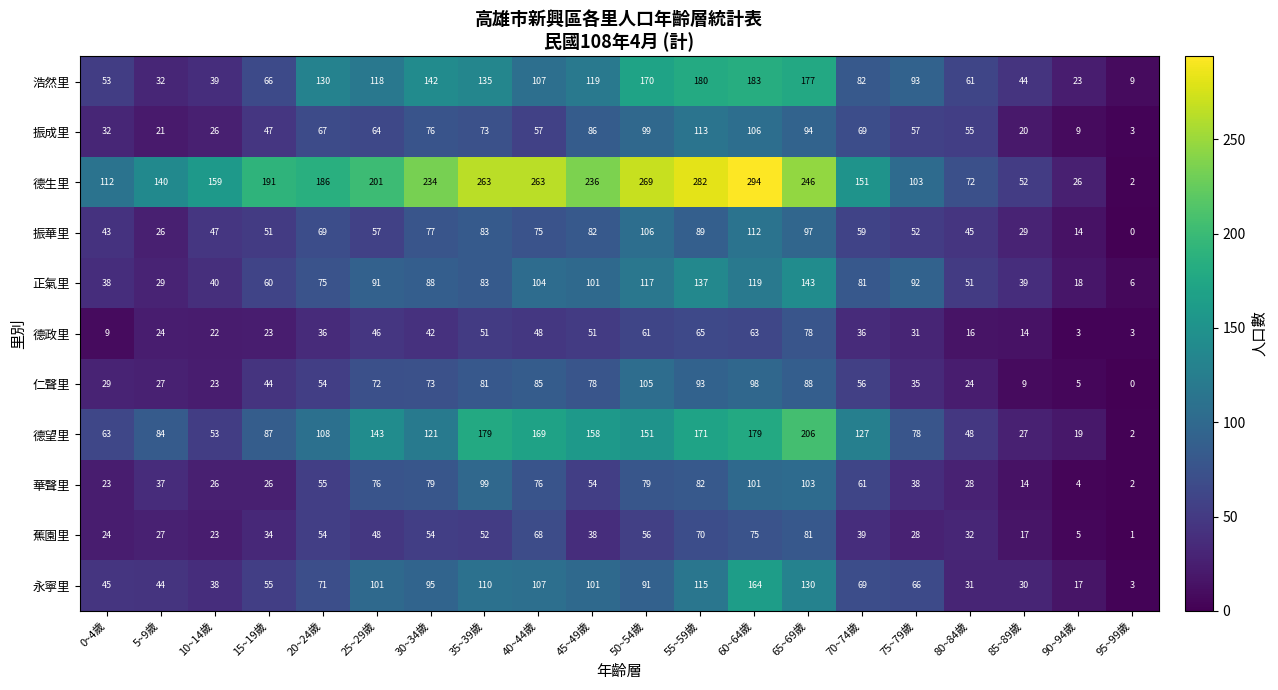

Count the number of categories in the chart.

20